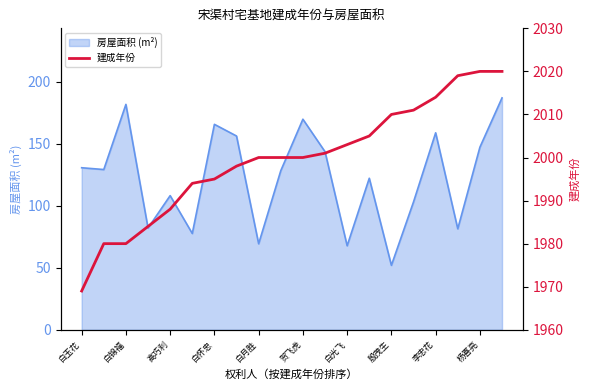

Does the chart have visible grid lines?

No